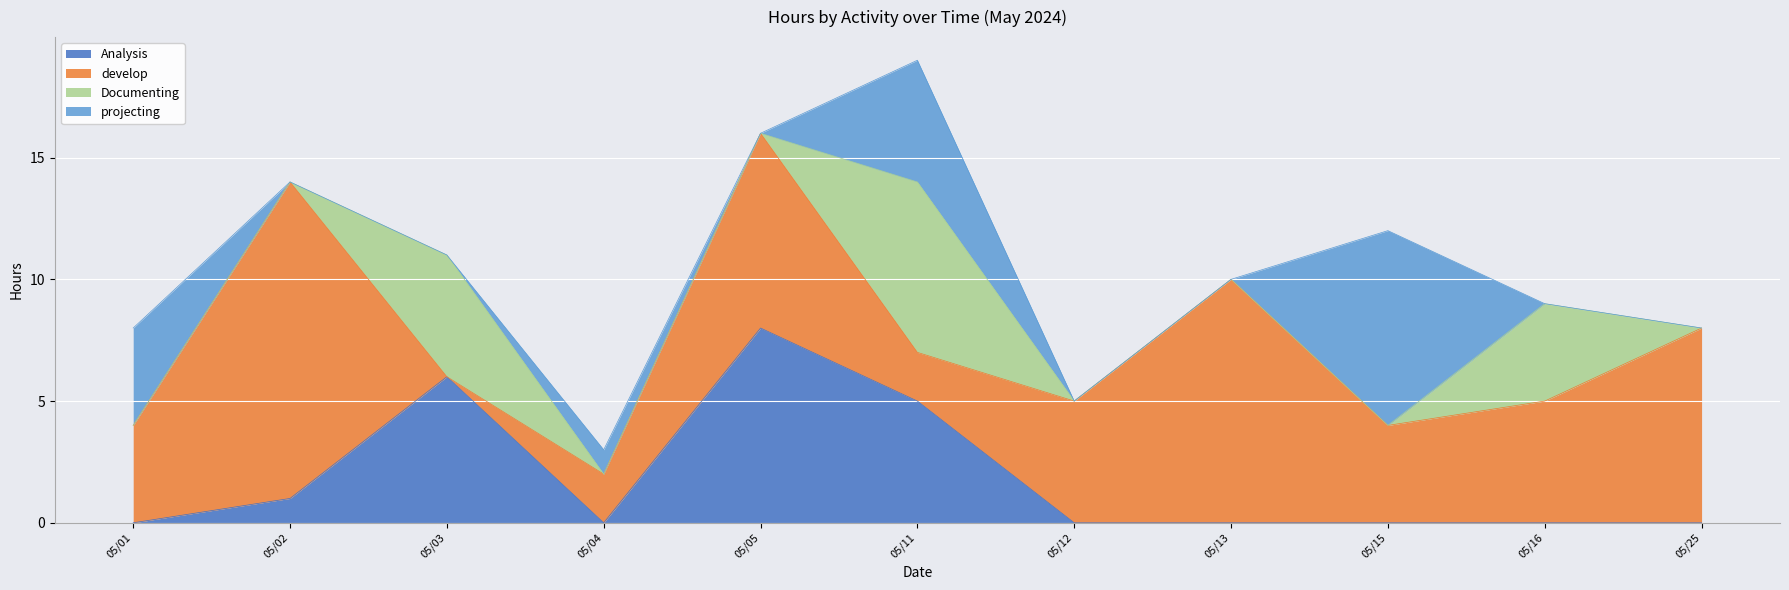

Rank the series at 05/11 from highest to lowest value.

Documenting, Analysis, projecting, develop